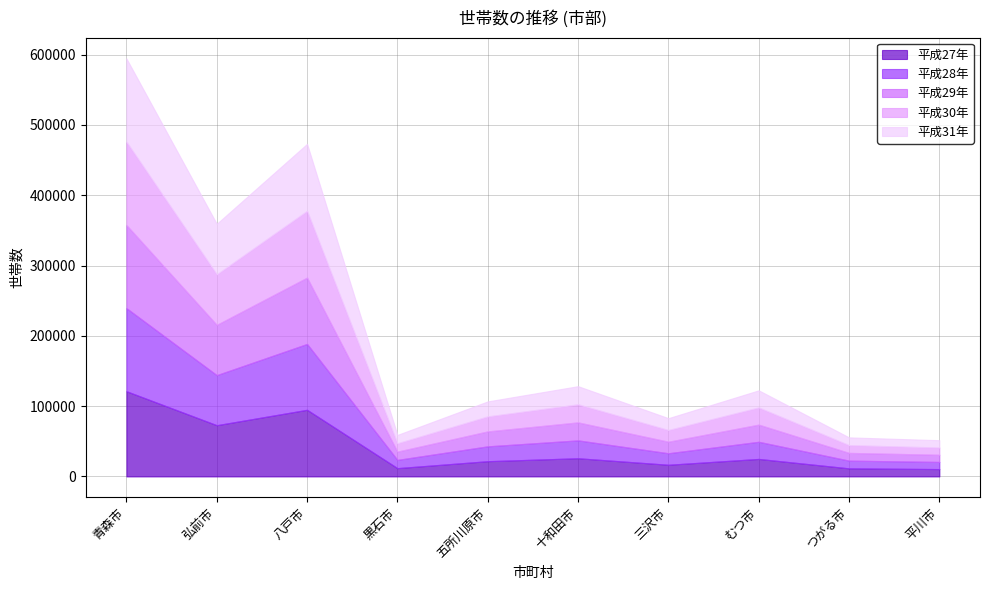

How many data points in 平成27年 are above 24928?

4